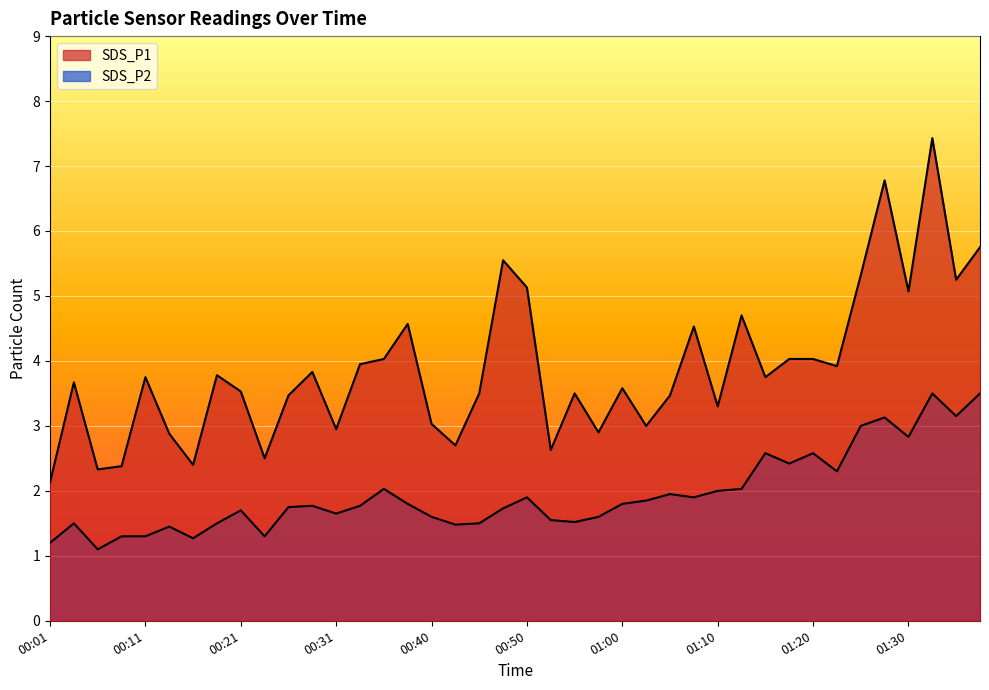

What is the spread (max minus min) of values at 01:35?

2.1